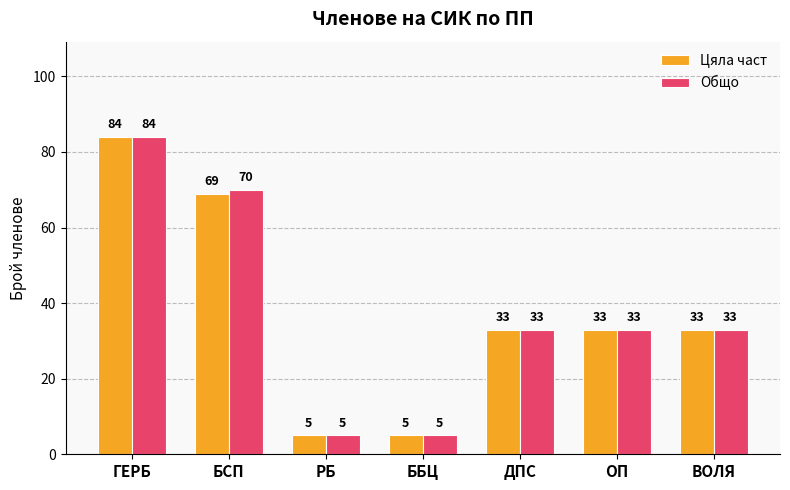

Reading left to right, transcribe all the data shown in this chart.

Цяла част: ГЕРБ=84	БСП=69	РБ=5	ББЦ=5	ДПС=33	ОП=33	ВОЛЯ=33
Общо: ГЕРБ=84	БСП=70	РБ=5	ББЦ=5	ДПС=33	ОП=33	ВОЛЯ=33